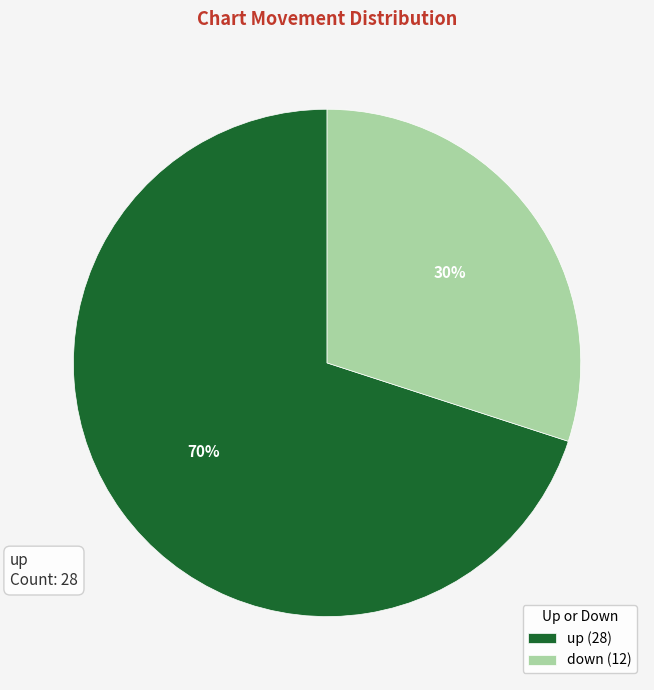

Combined, do up (28) and down (12) account for over 50%?

Yes